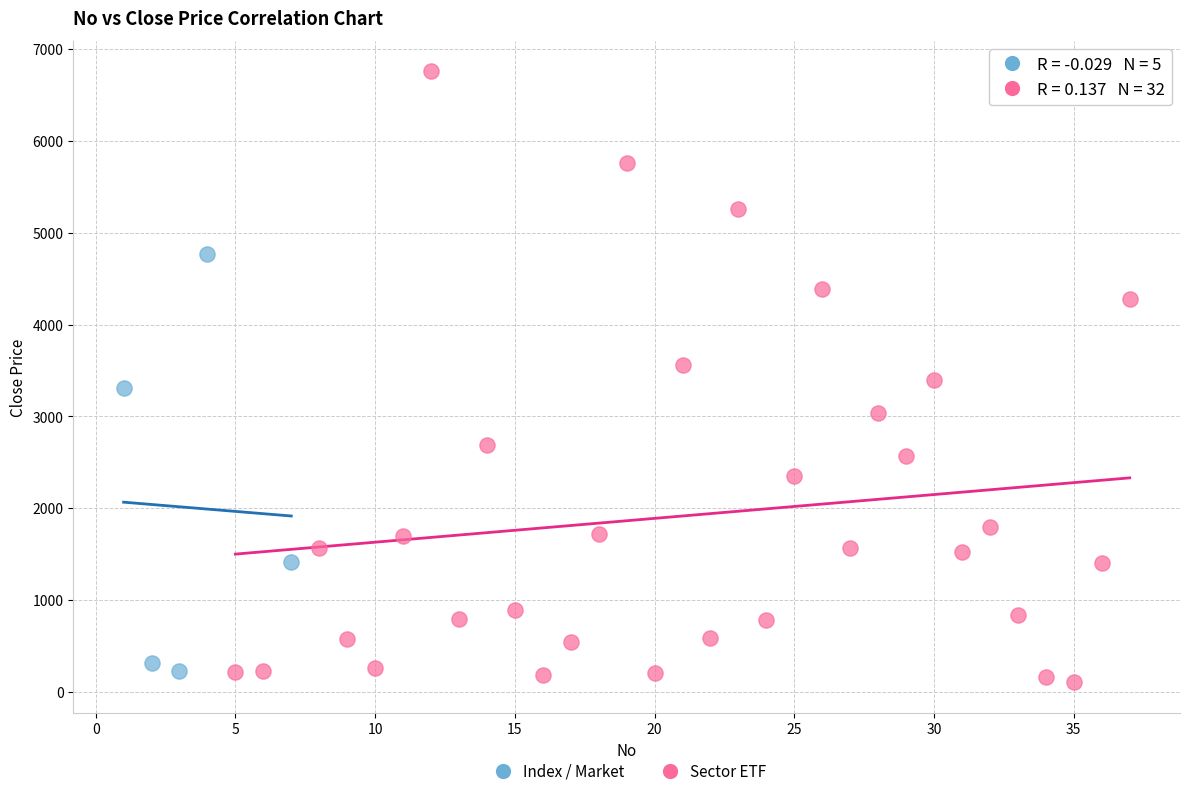

Which series contains the lowest Y value?

Sector ETF